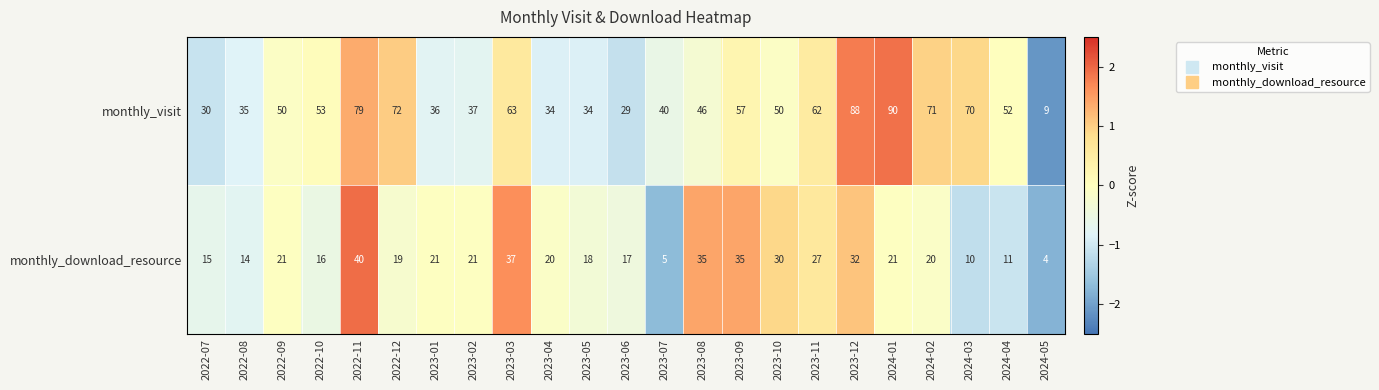

What is the difference between the maximum and second lowest values in the monthly_visit series?

61